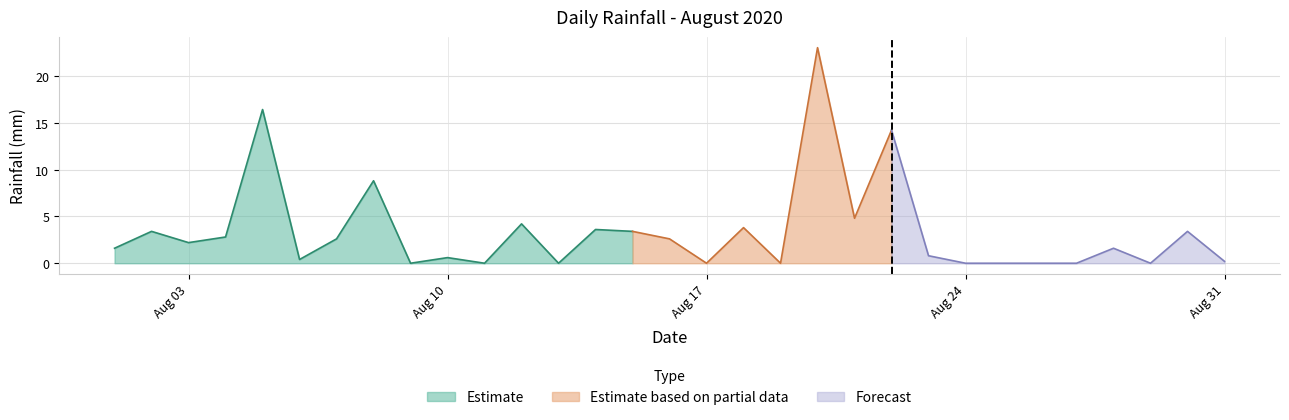

True or false: the data shows 1.6 at 2020-08-28.

True